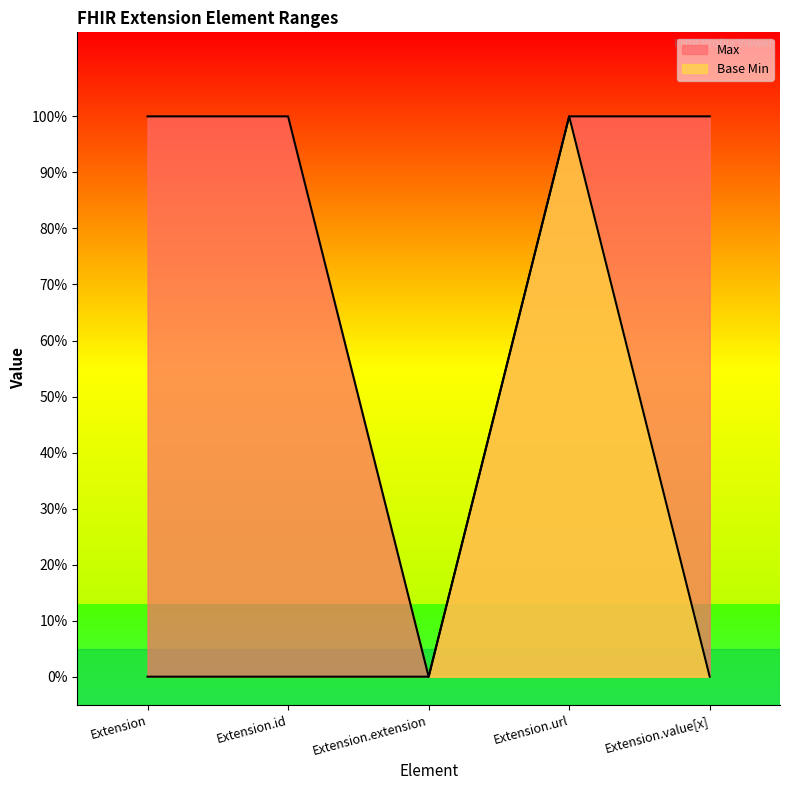

List the series in order of their peak value, highest first.

Max, Base Min